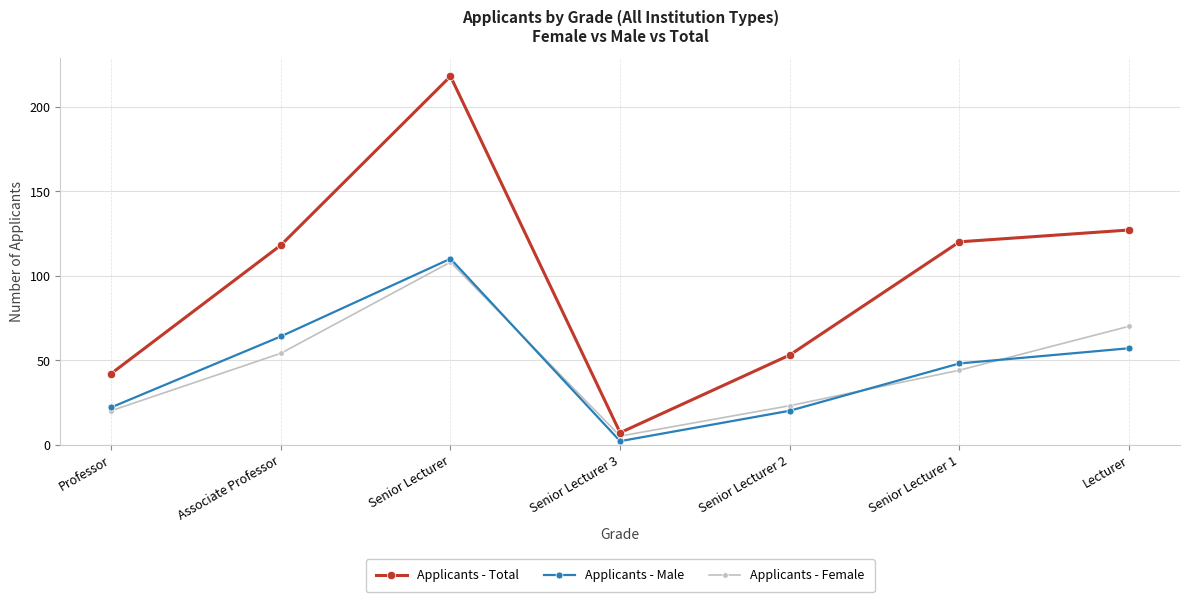

What is the sum of all Applicants - Total values?

685